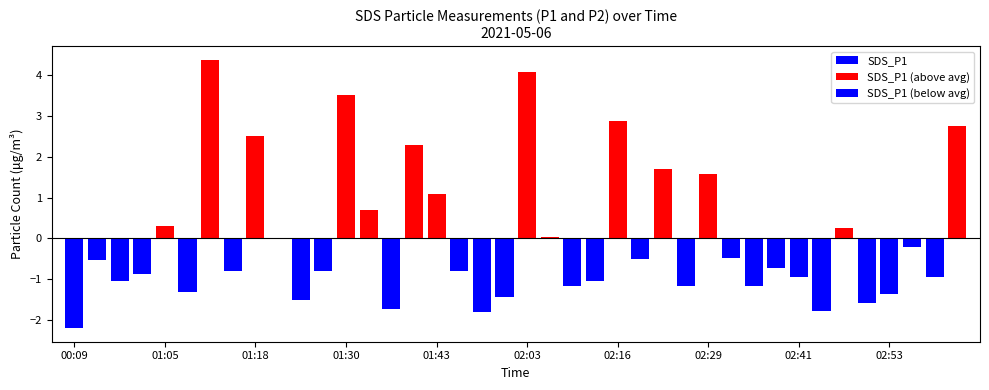

At which category is the sum across all series the highest?

01:12